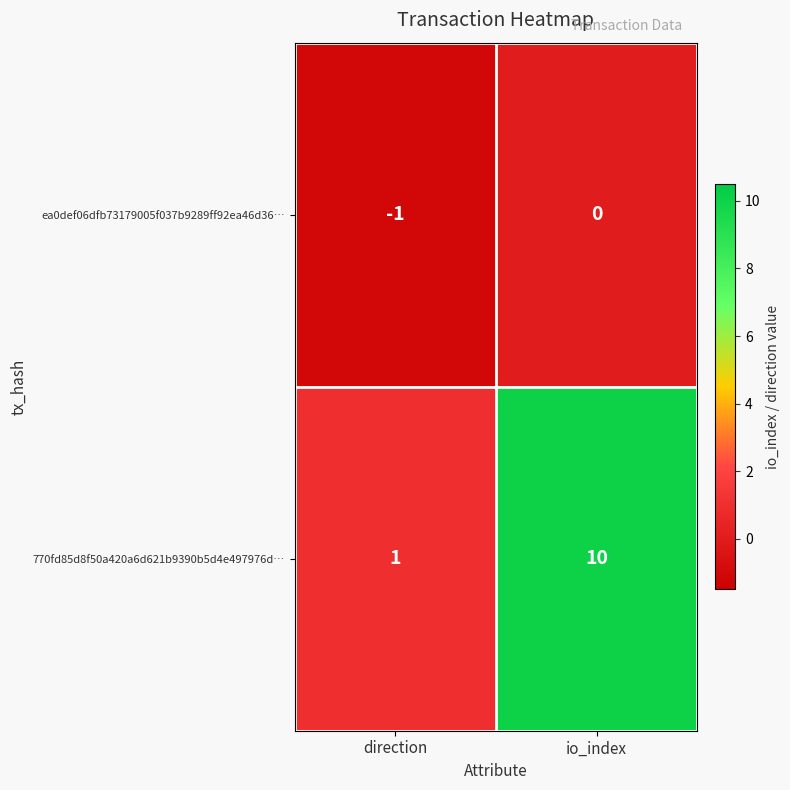

Which category has the highest value in the 770fd85d8f50a420a6d621b9390b5d4e497976d… series?

io_index